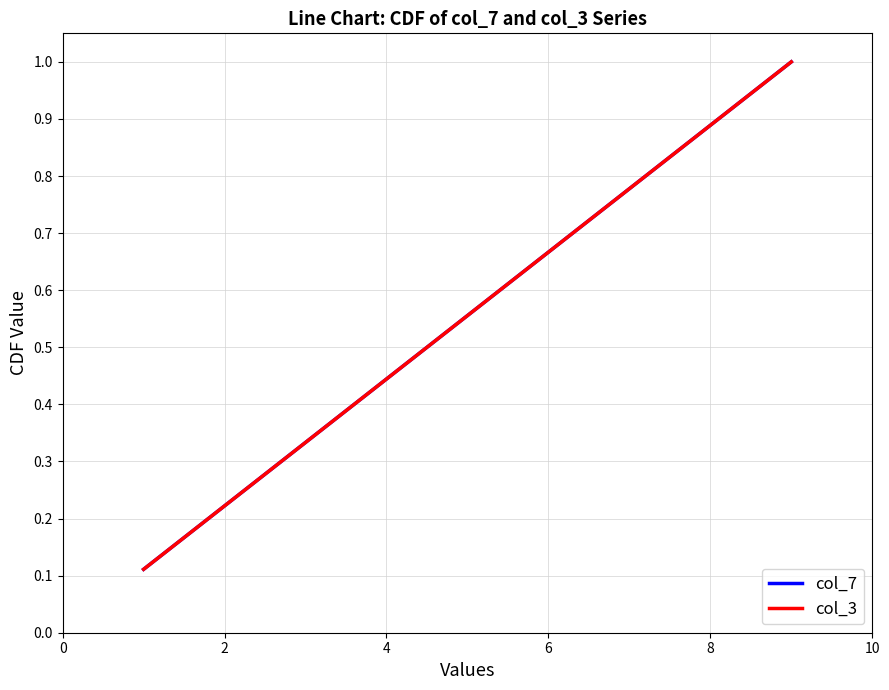

Does the chart display data point markers on the line(s)?

No